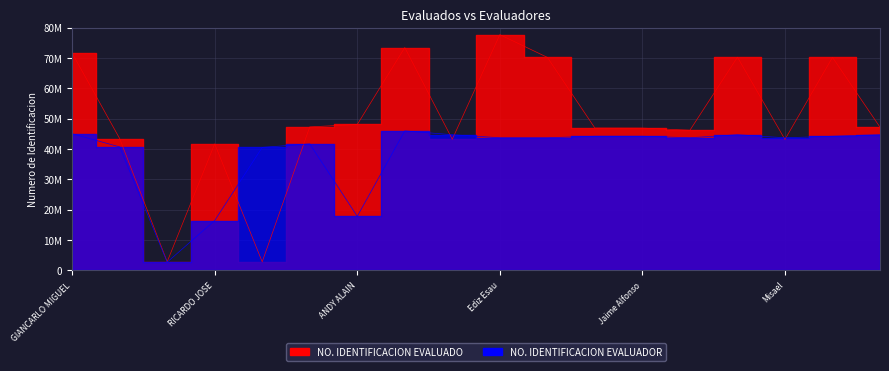

What is the label of the 9th point from the right?

Ediz Esau